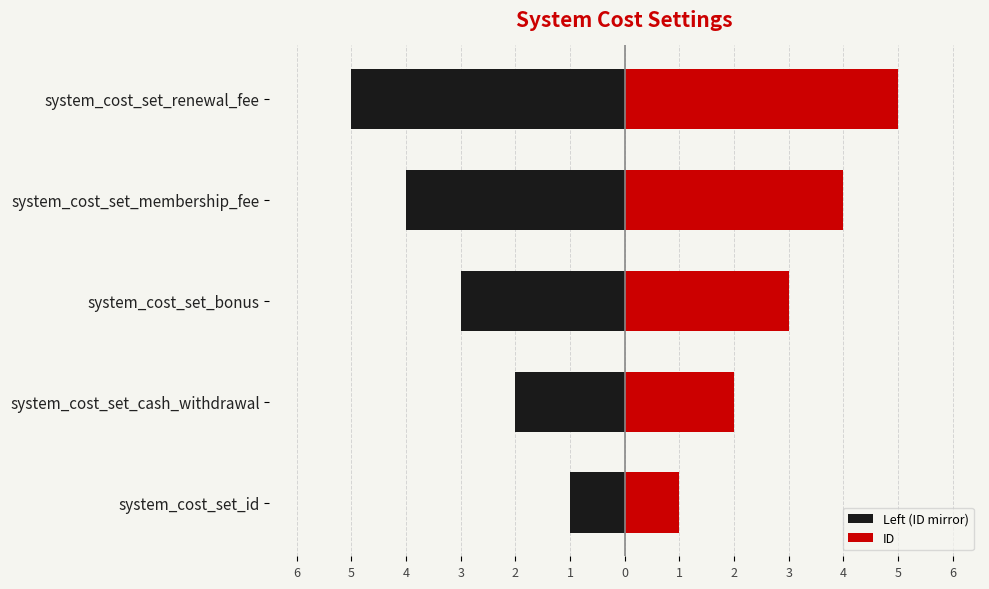

What is the value of the ID bar at the 3rd from the left?

3